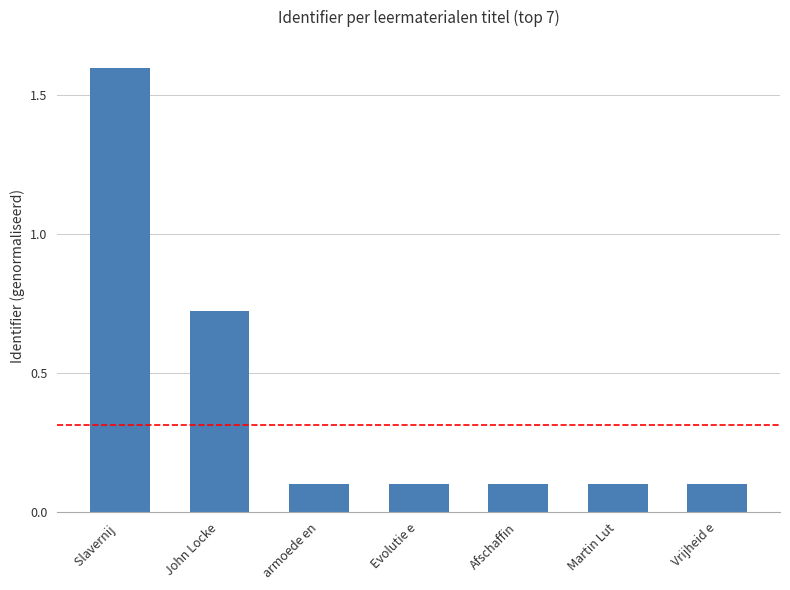

What is the difference between the values at John Locke and armoede en?

0.6